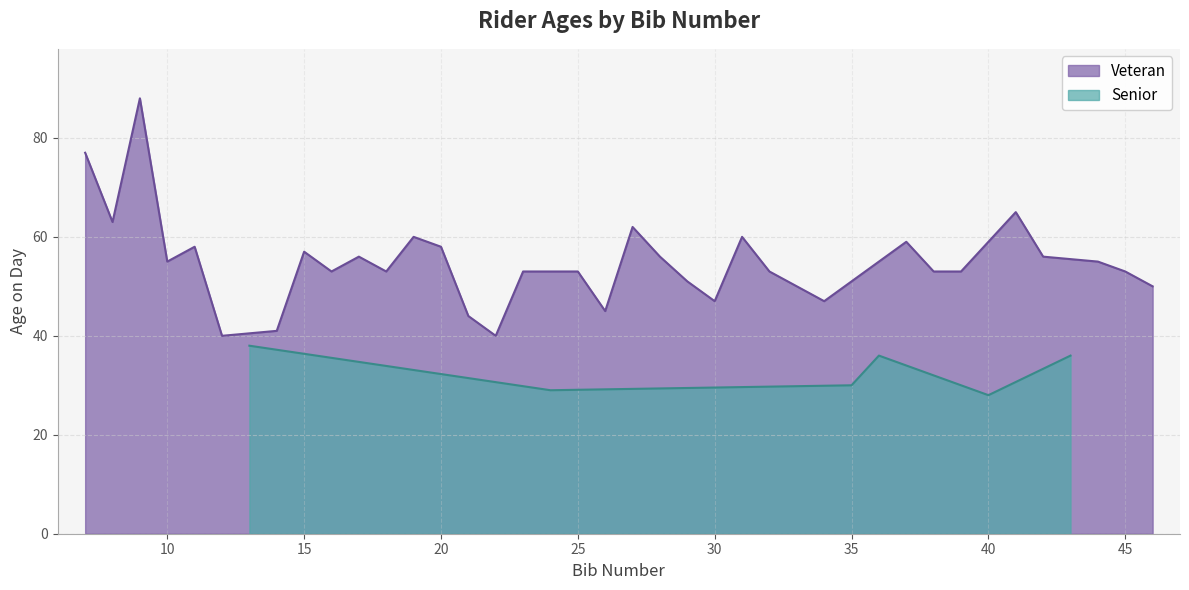

The value of Senior at 40 is 39. True or false?

False